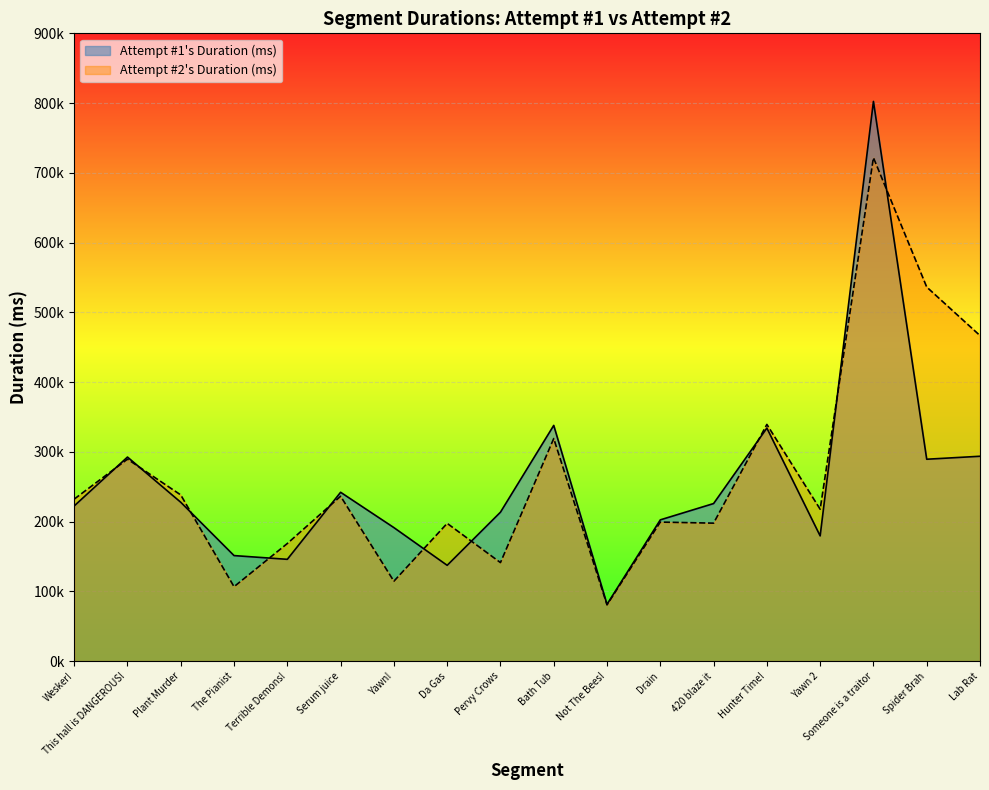

What is the difference between the second highest and second lowest values in the Attempt #2's Duration (ms) series?

429615